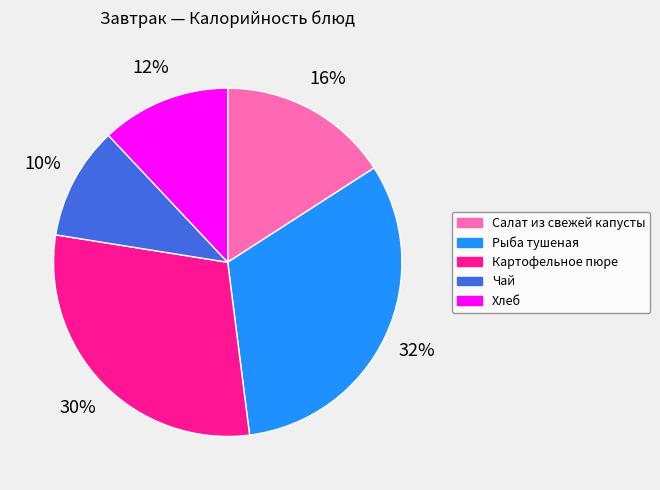

To the nearest percent, what percentage of the pie is Хлеб?

12%